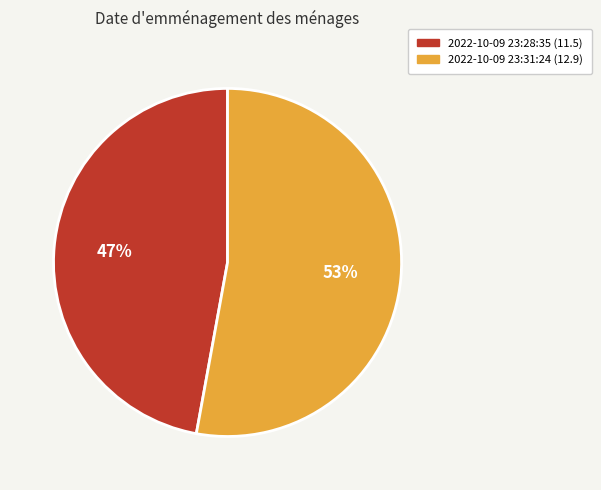

Does any single category account for the majority?

Yes